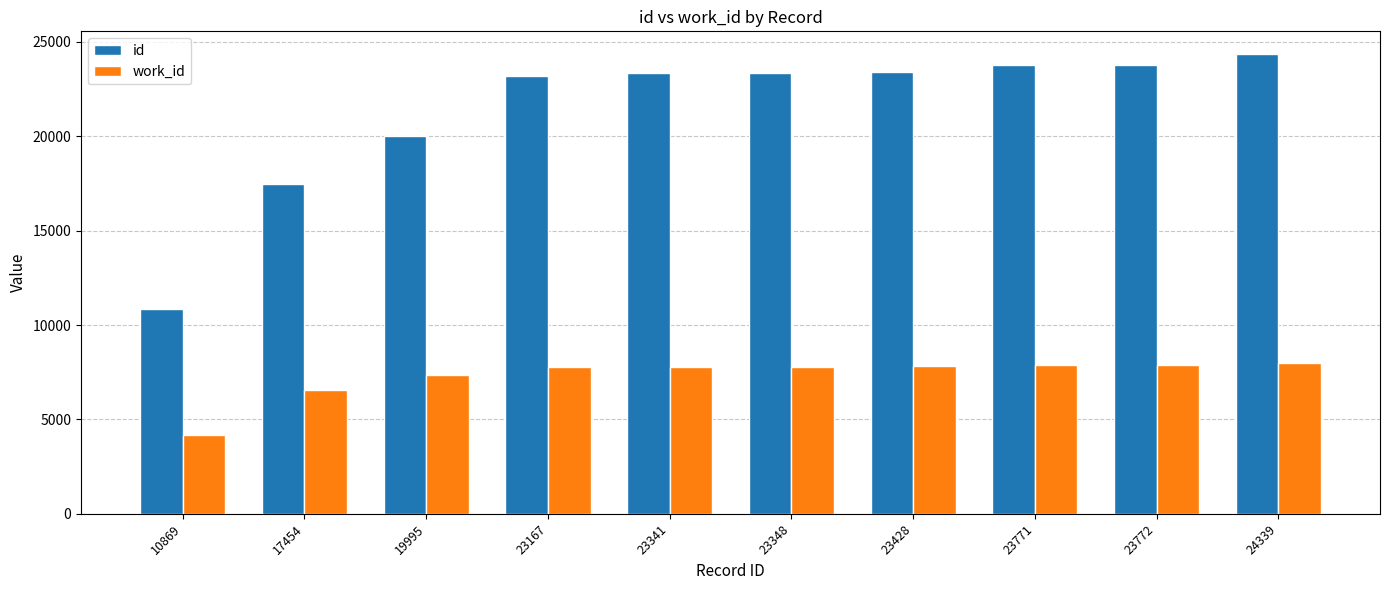

What is the value of the work_id bar at the 5th from the left?

7793